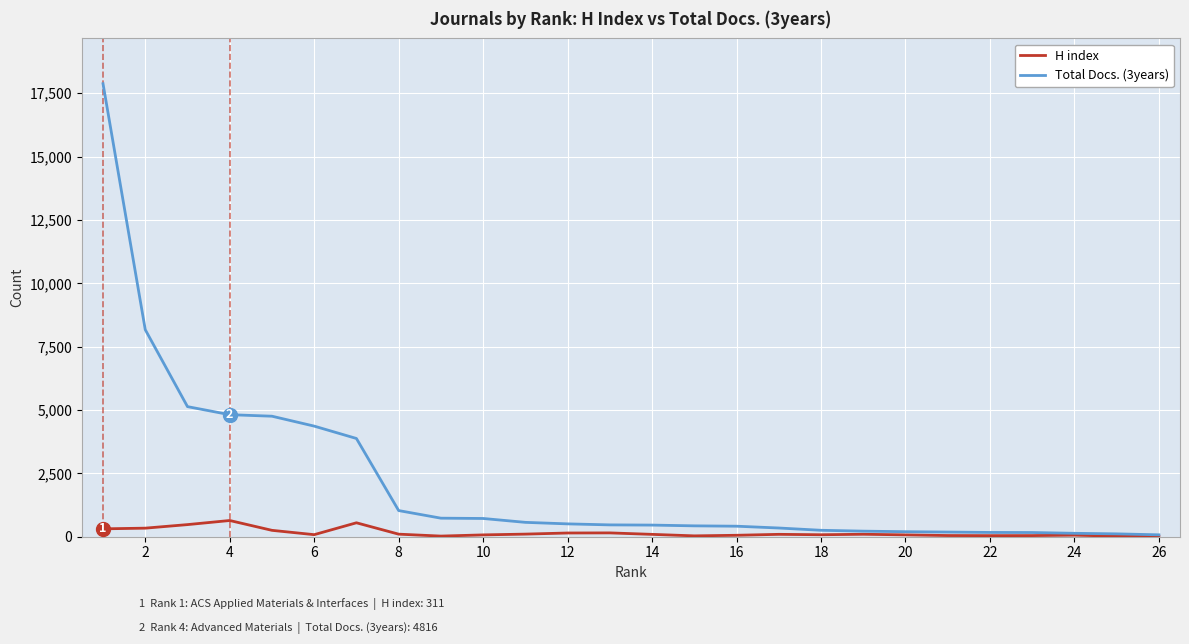

What is the difference between the maximum and minimum values in the H index series?

620